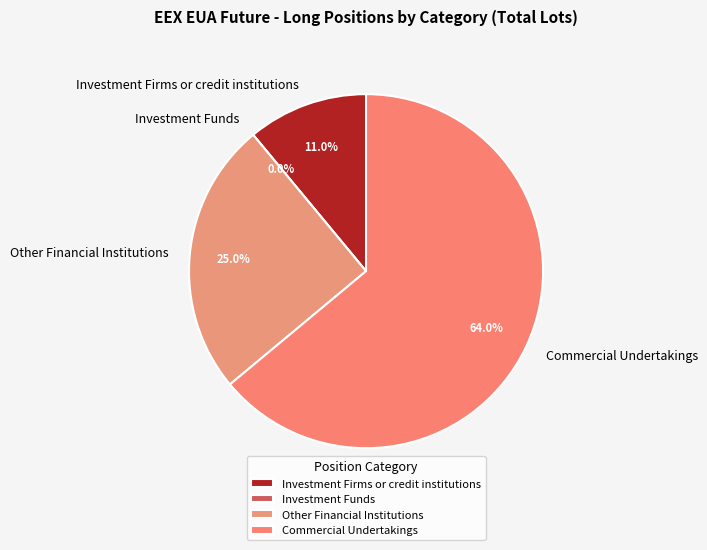

How many segments does this pie chart have?

4